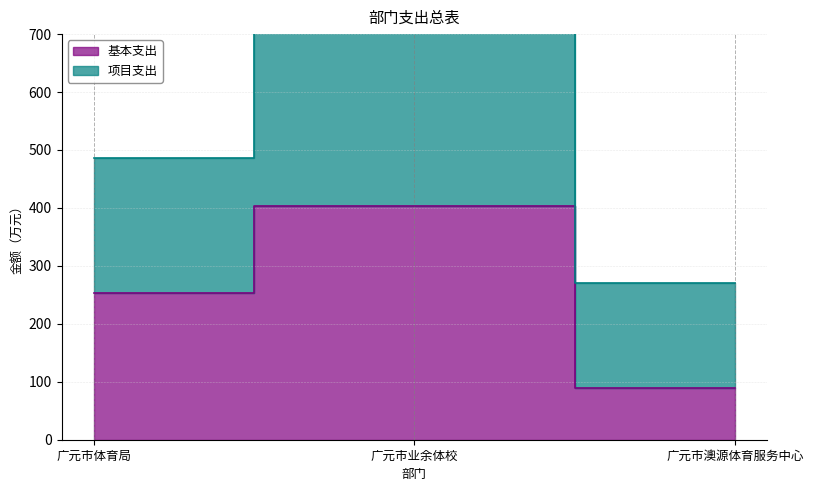

Rank the series at 广元市体育局 from highest to lowest value.

项目支出, 基本支出